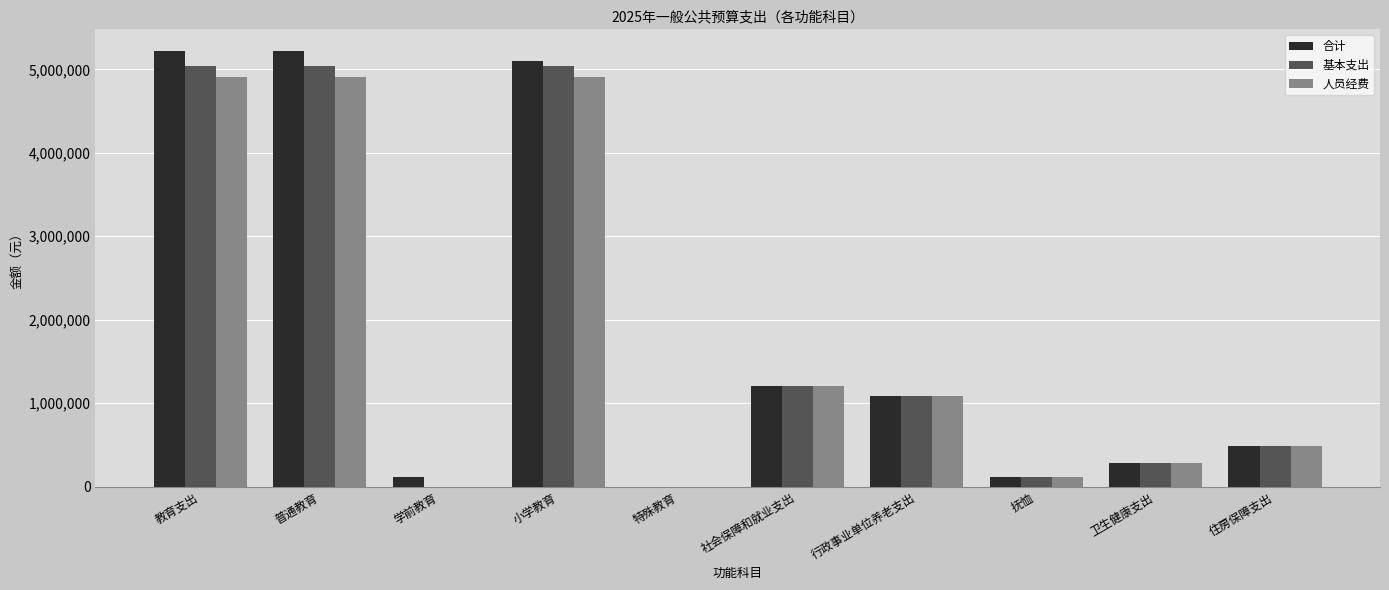

True or false: 基本支出 has a value of 7640623.8 at 小学教育.

False